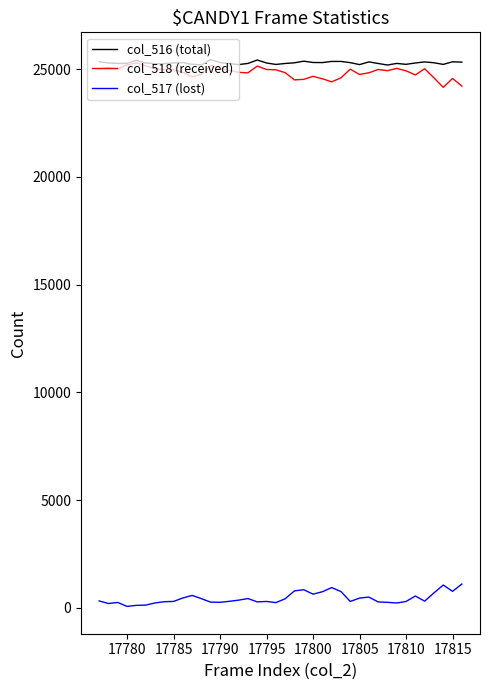

What is the average value of the col_516 (total) series?

25293